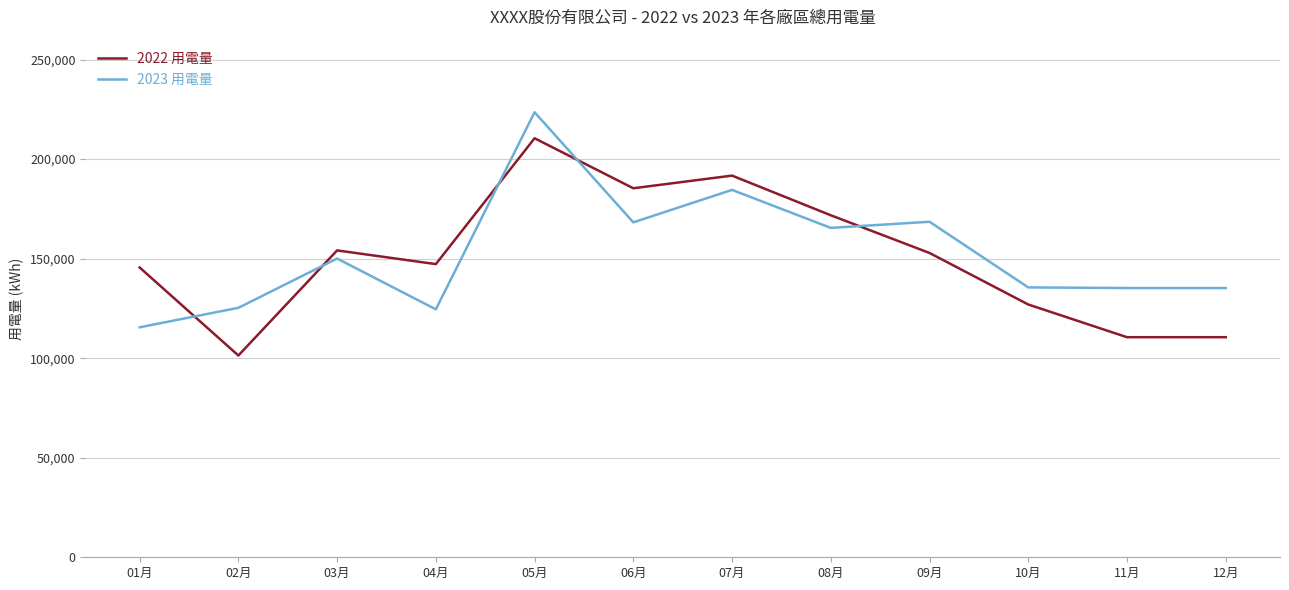

What is the smallest value displayed?

101351.5